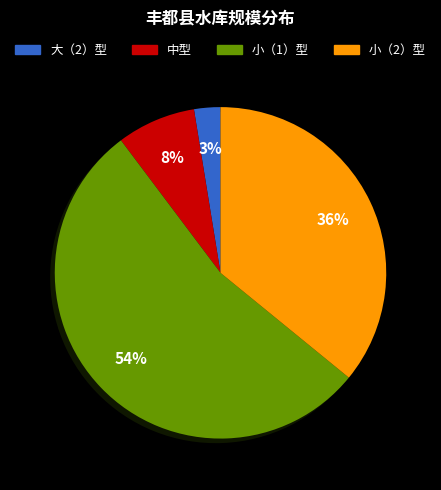

What percentage is the 小（2）型 slice, to the nearest percent?

36%